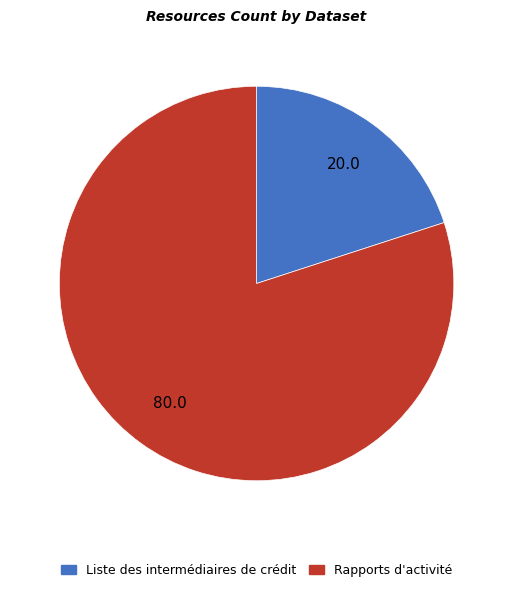

Does Liste des intermédiaires de crédit represent more than half of the total?

No